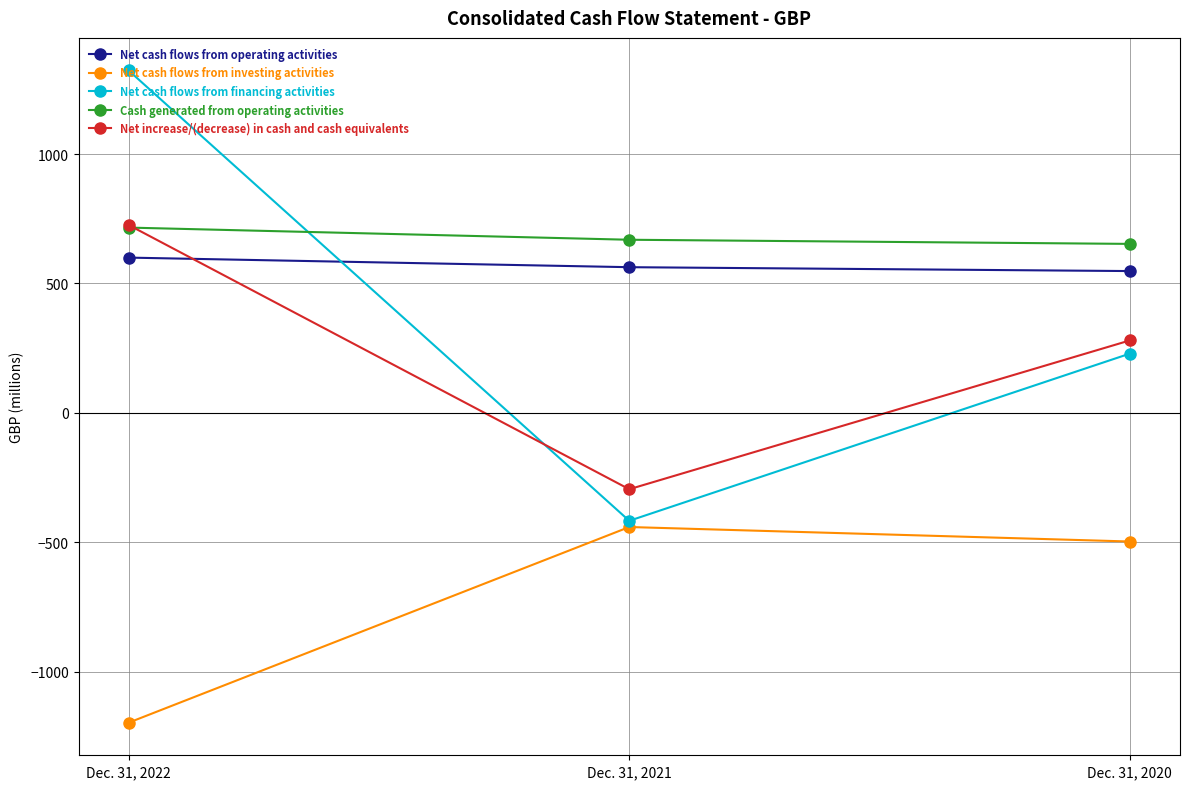

Where is Net cash flows from investing activities nearest to the value -819?

Dec. 31, 2020